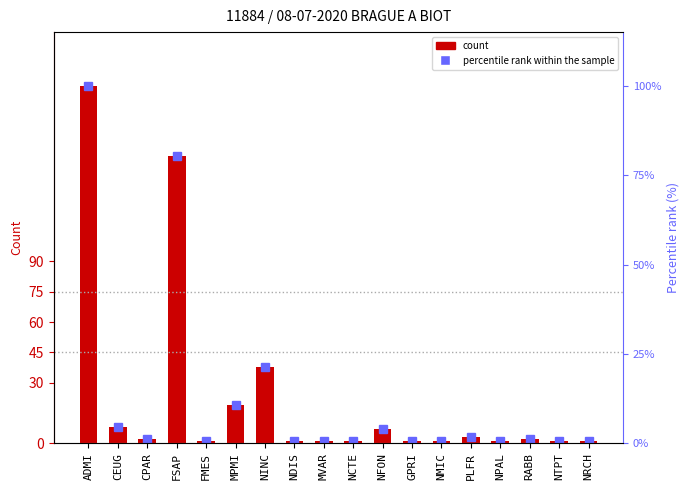

Count the number of categories in the chart.

18